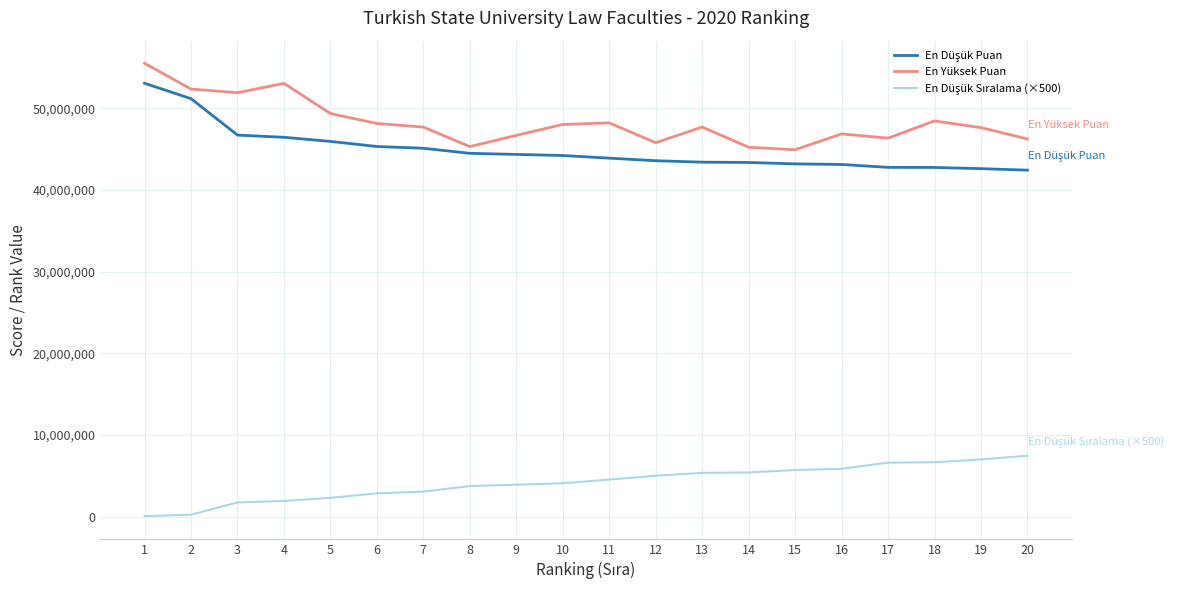

What is the greatest value displayed?

55537764